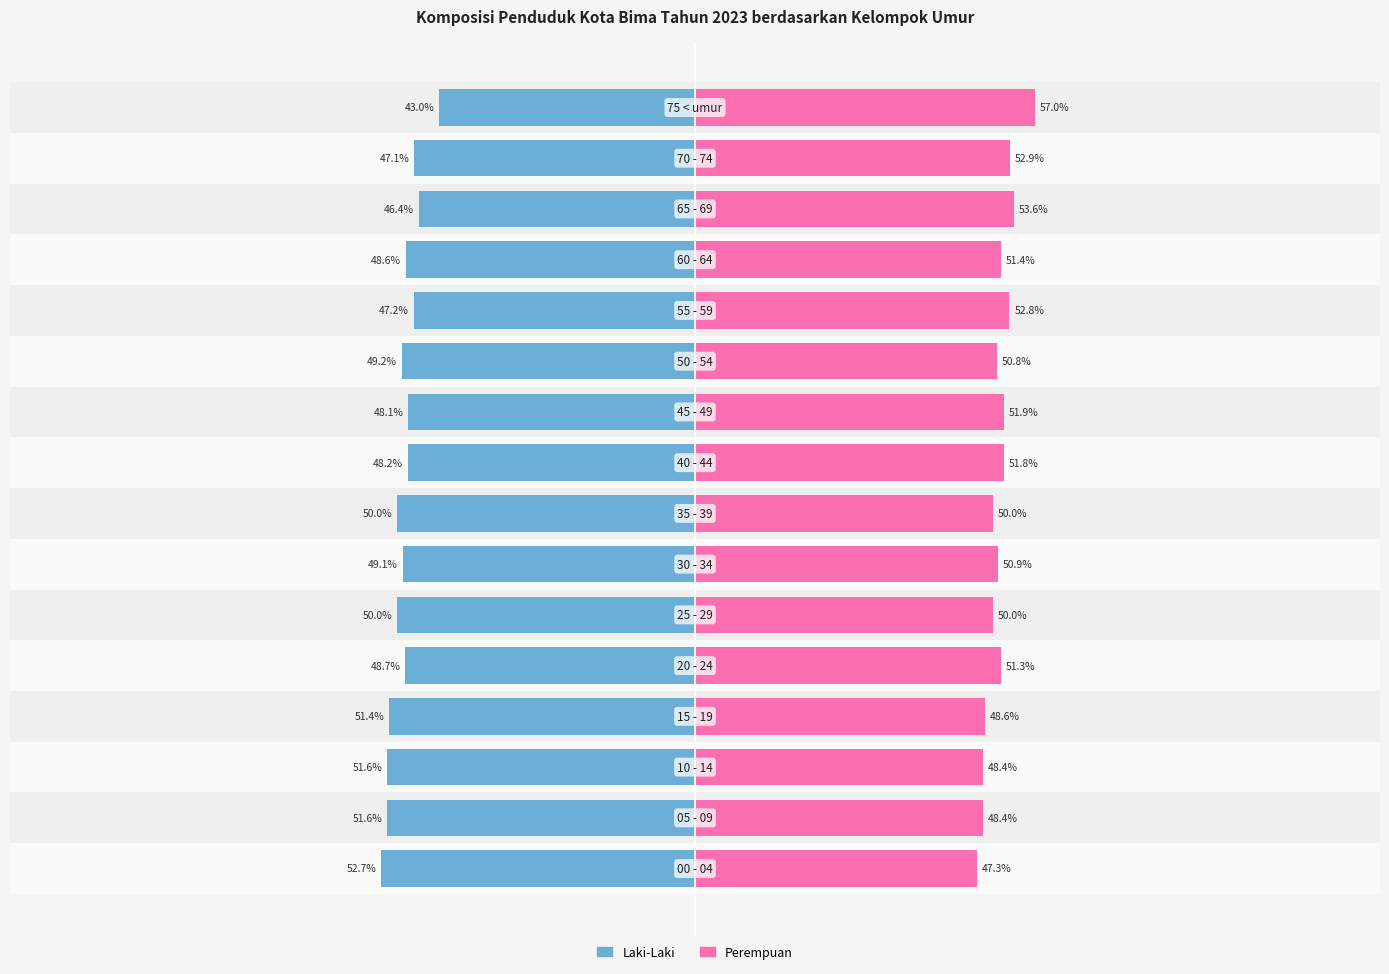

How many bars are there in total?

32